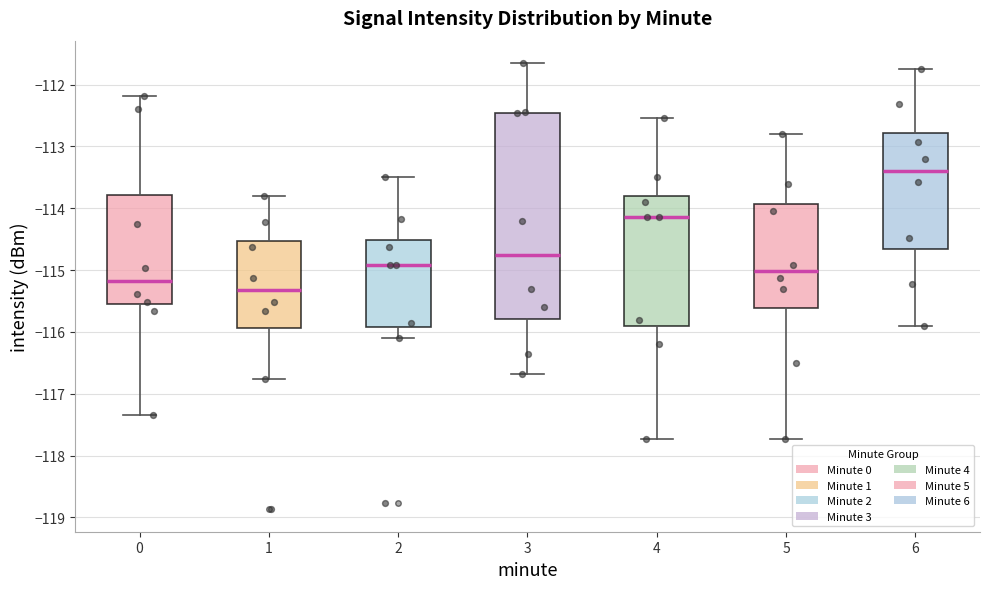

Which box's median line is the lowest?

1